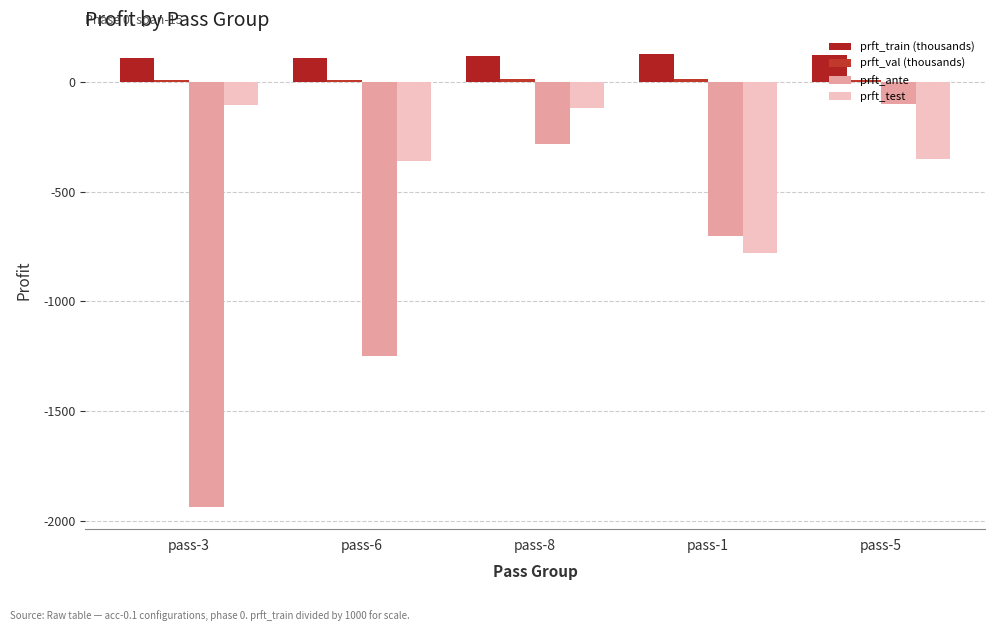

What is the sum of the prft_test values at pass-3 and pass-1?

-886.9